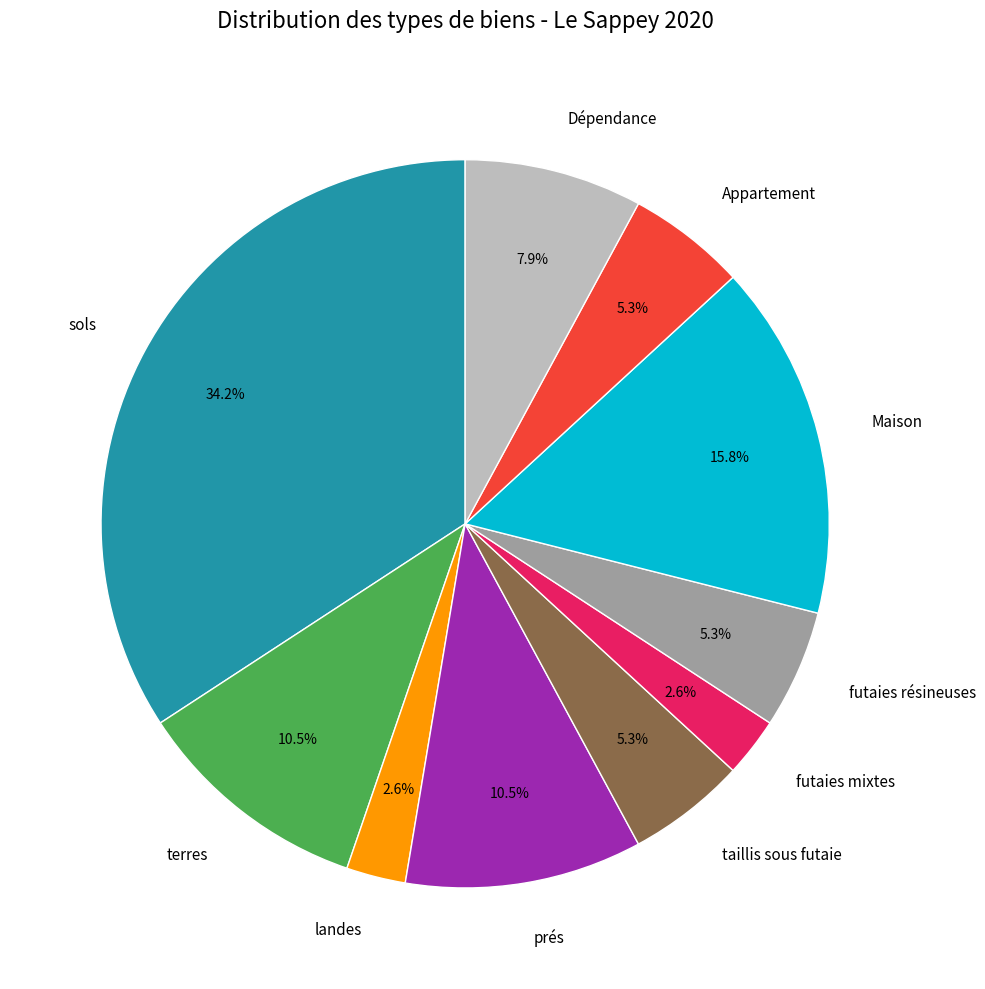

How many slices are in this pie chart?

10